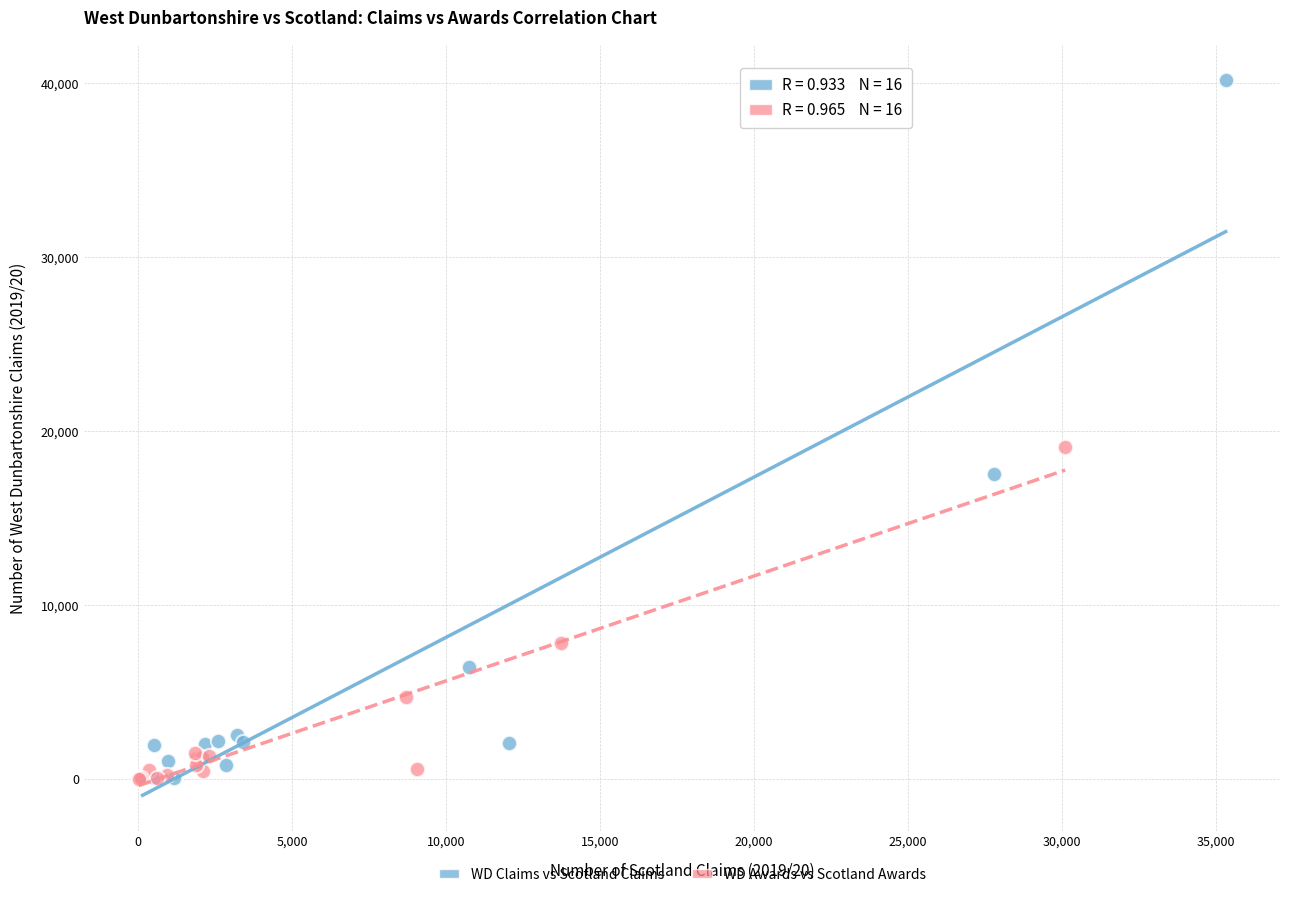

Which series has the widest spread of Y values?

WD Claims vs Scotland Claims